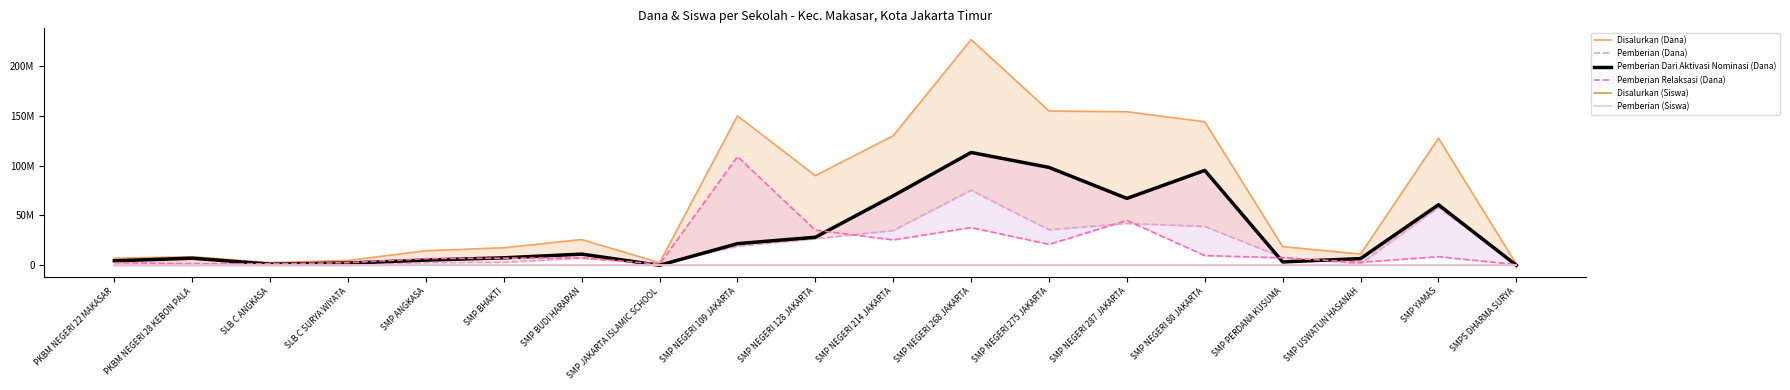

Where is the first local minimum for Disalurkan (Siswa)?

SLB C ANGKASA